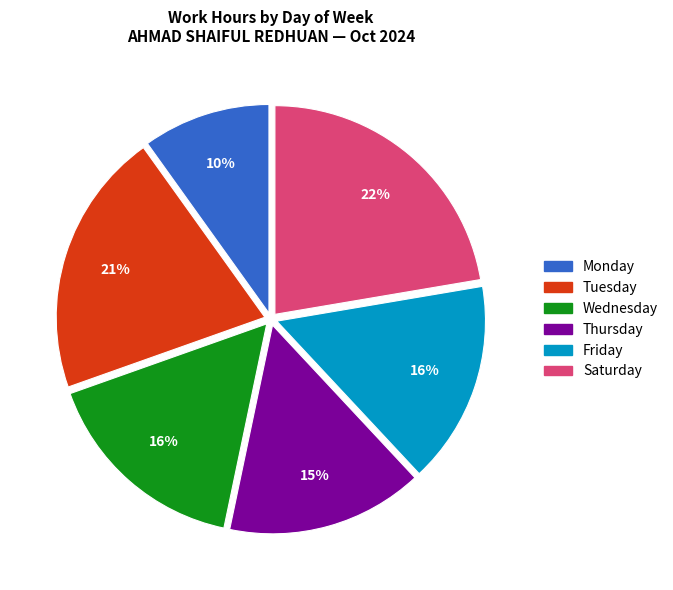

Is the sum of Wednesday and Friday greater than half?

No